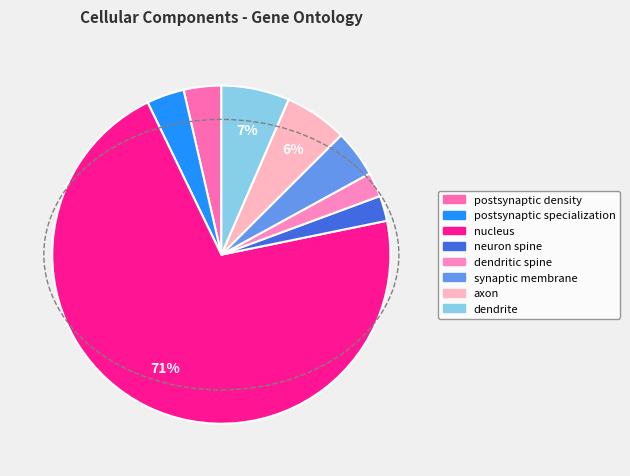

Combined, do postsynaptic specialization and dendrite account for over 50%?

No